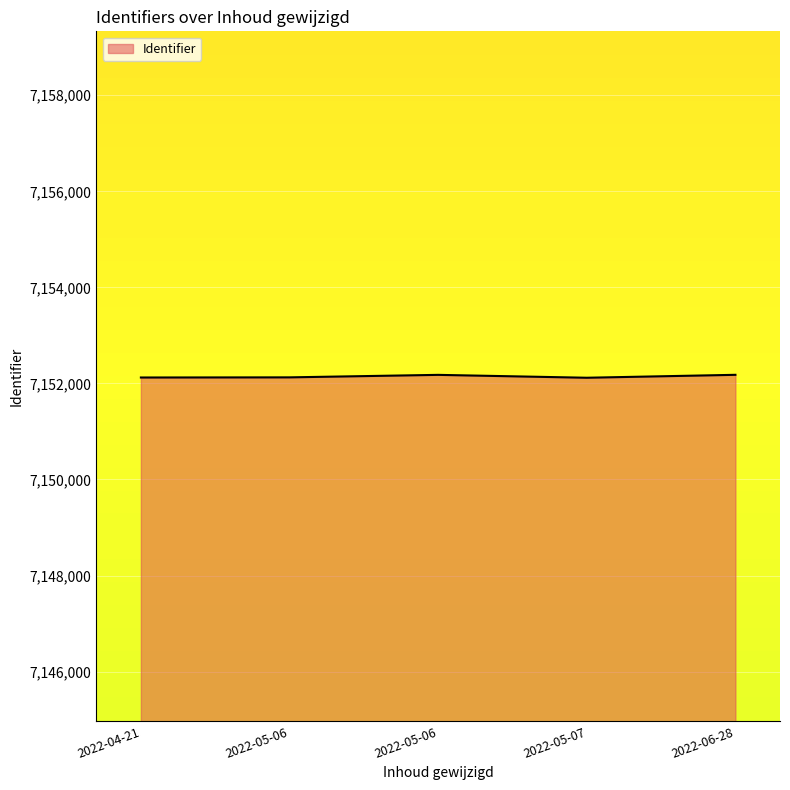

What is the maximum value shown in the chart?

7152179